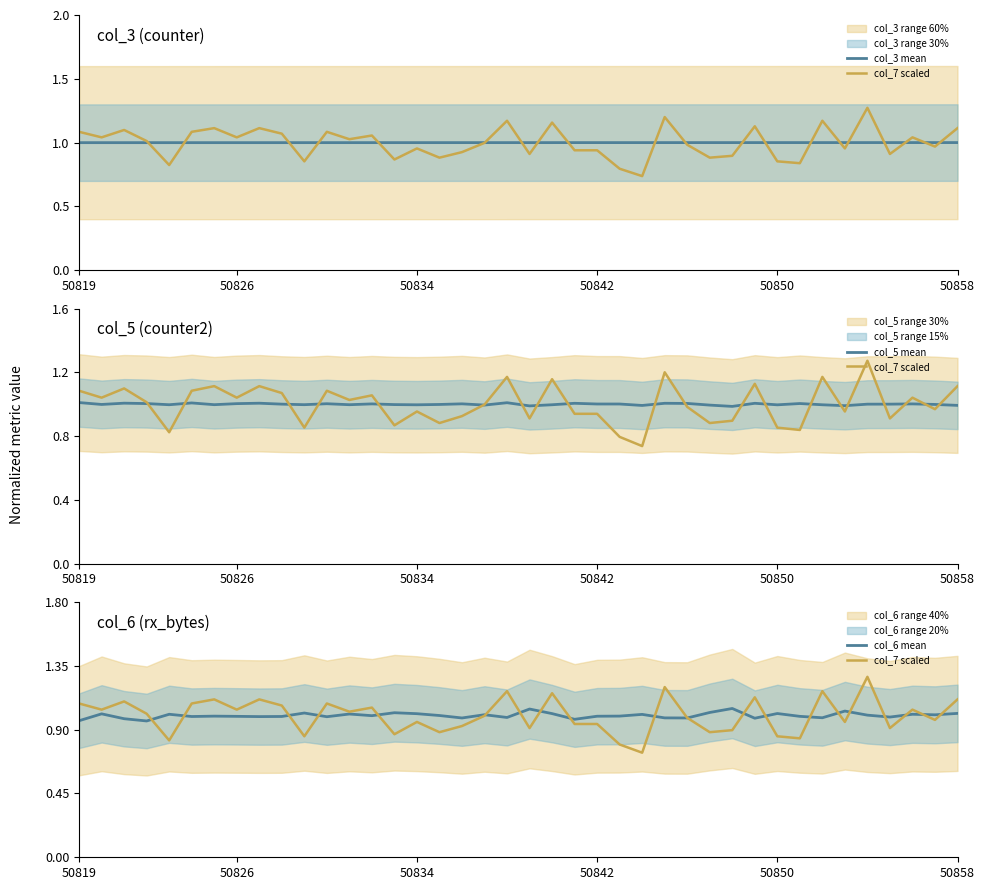

Count the number of data series in this chart.

4